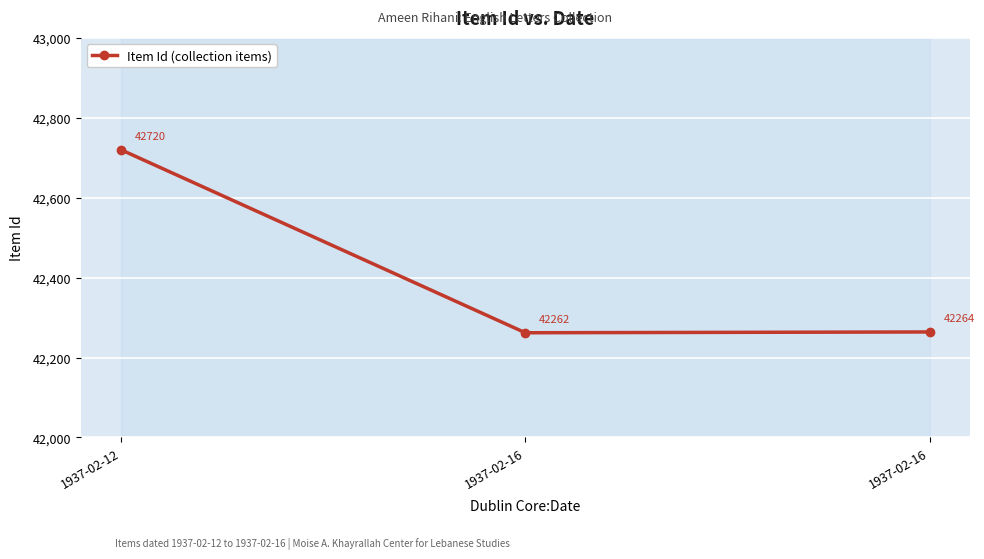

What is the change in value from 1937-02-16 to 1937-02-16?

+2